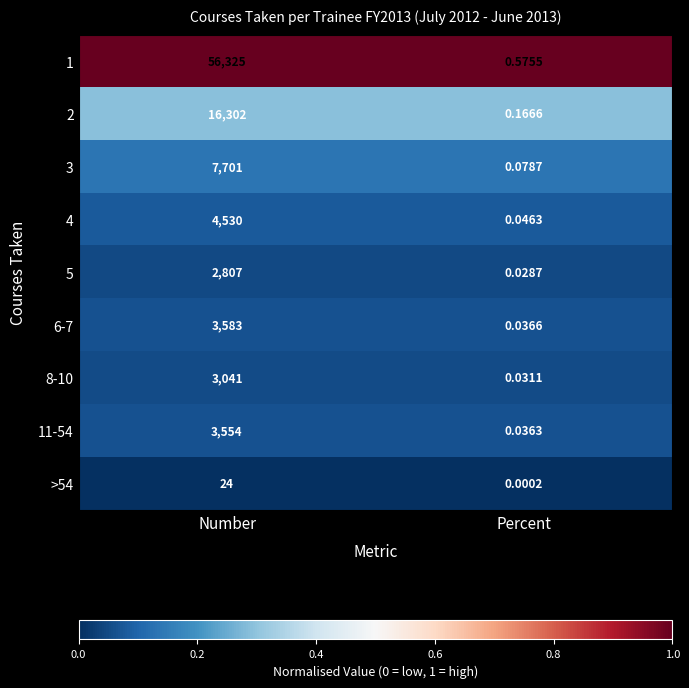

At which category does the chart reach its minimum across all series?

Percent